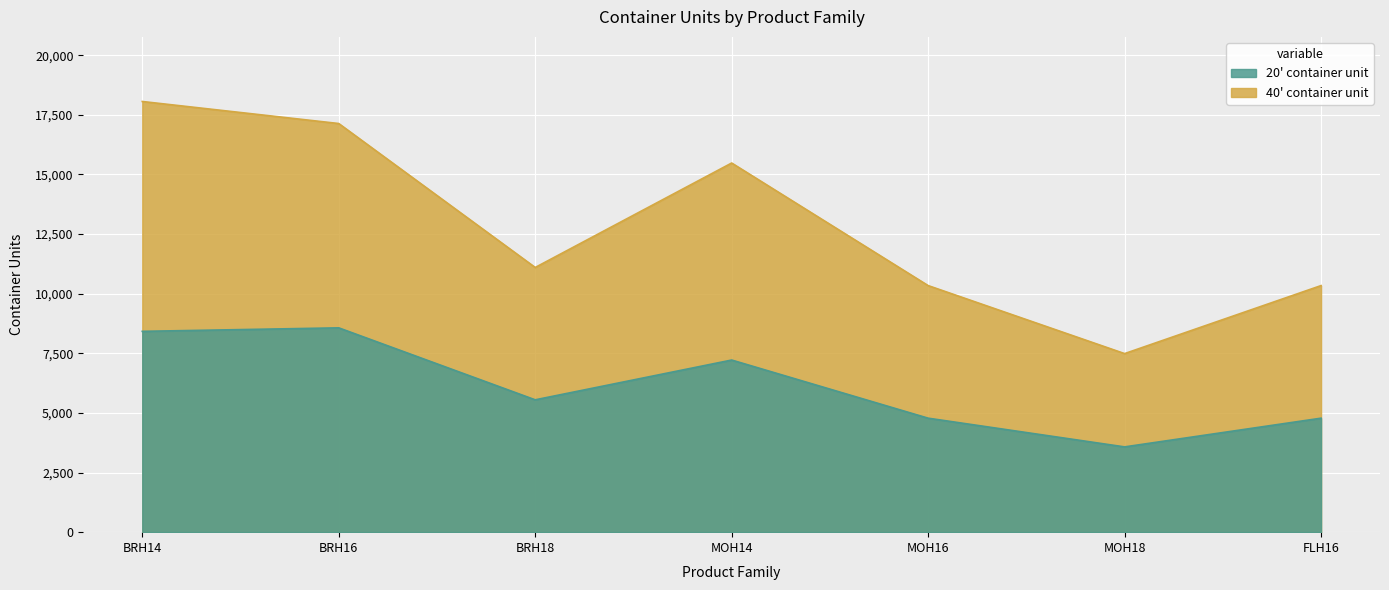

True or false: 40' container unit has more than 2 points higher than both neighbors.

False